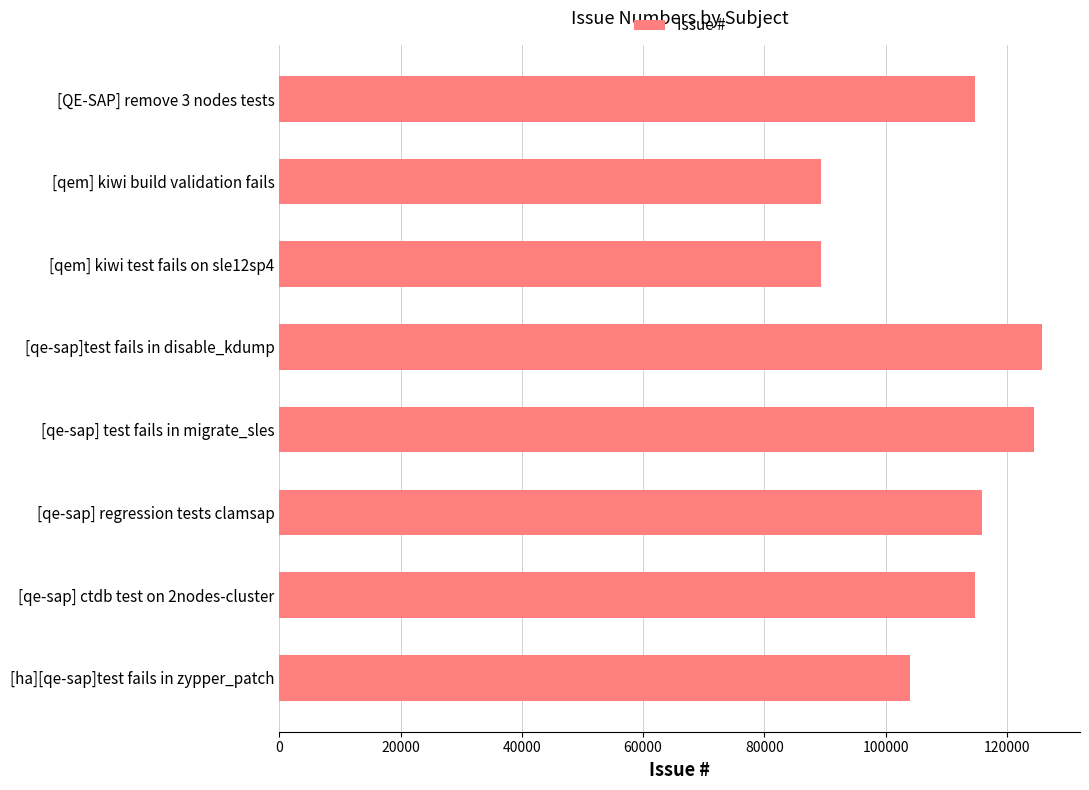

What is the minimum value shown in the chart?

89404